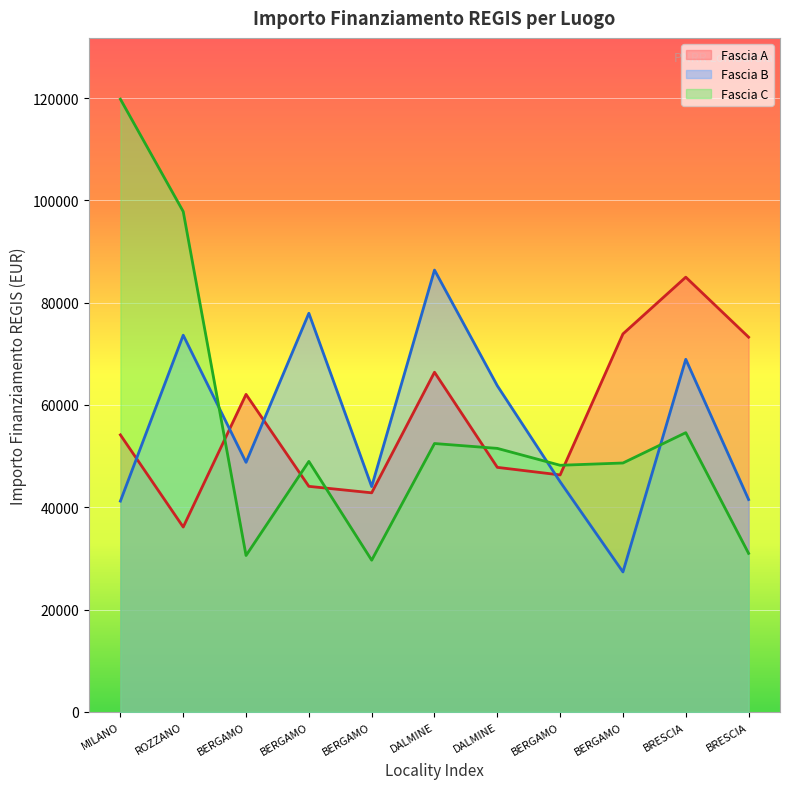

Where is Fascia C nearest to the value 74712?

BRESCIA